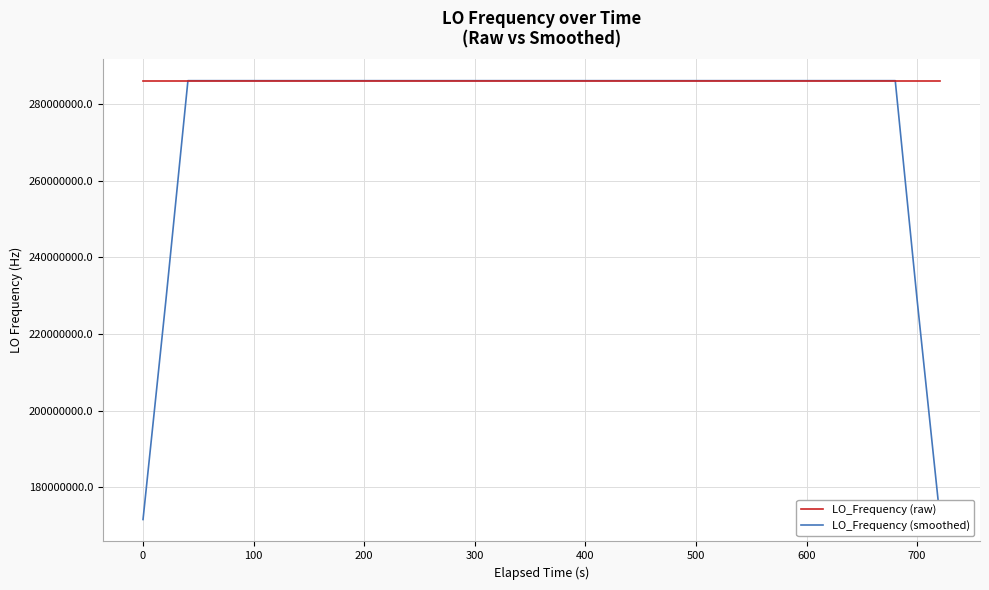

What is the greatest value displayed?

286047005.8